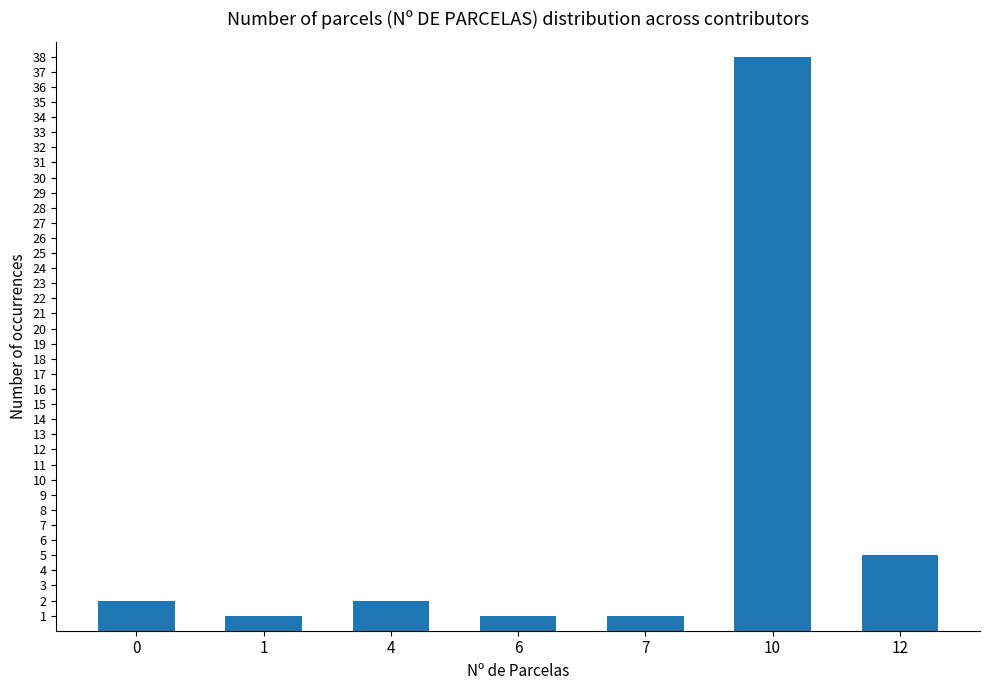

What is the difference between the maximum and second lowest values?

37